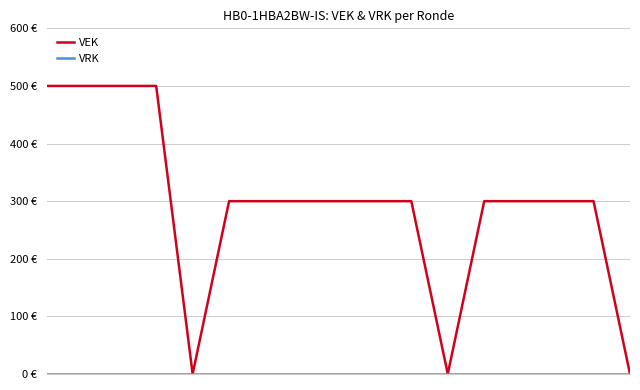

True or false: VRK has more than 2 interior local peaks.

False